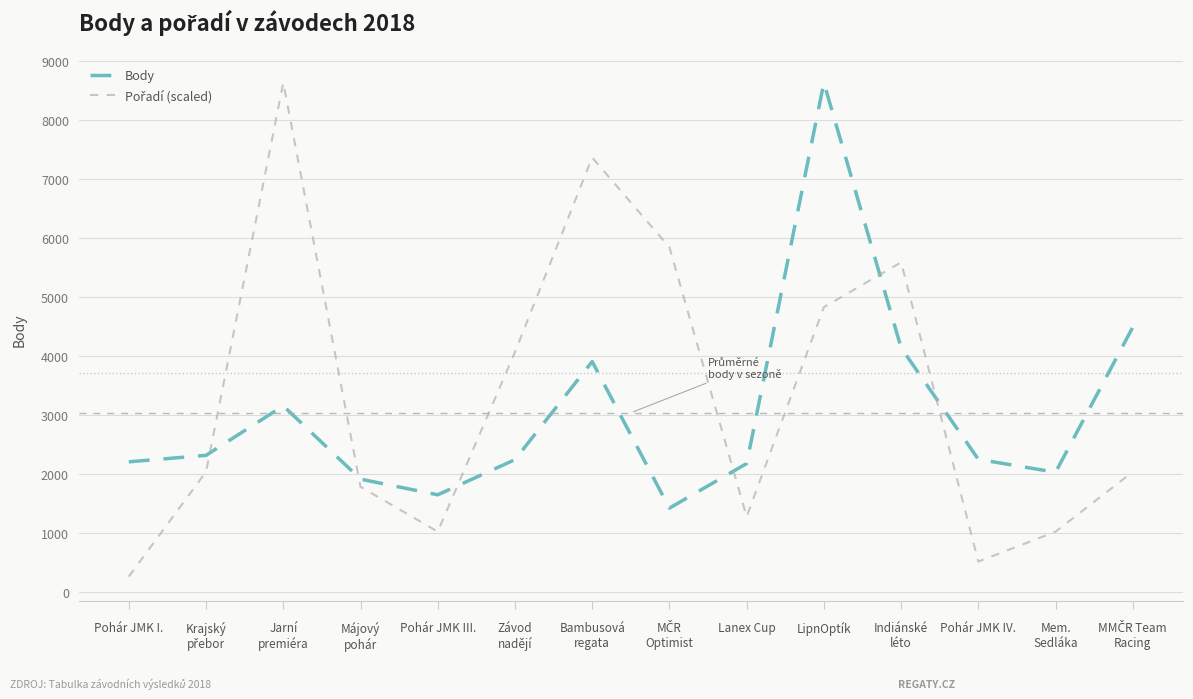

True or false: Body has a value of 3980.0 at Pohár JMK IV..

False